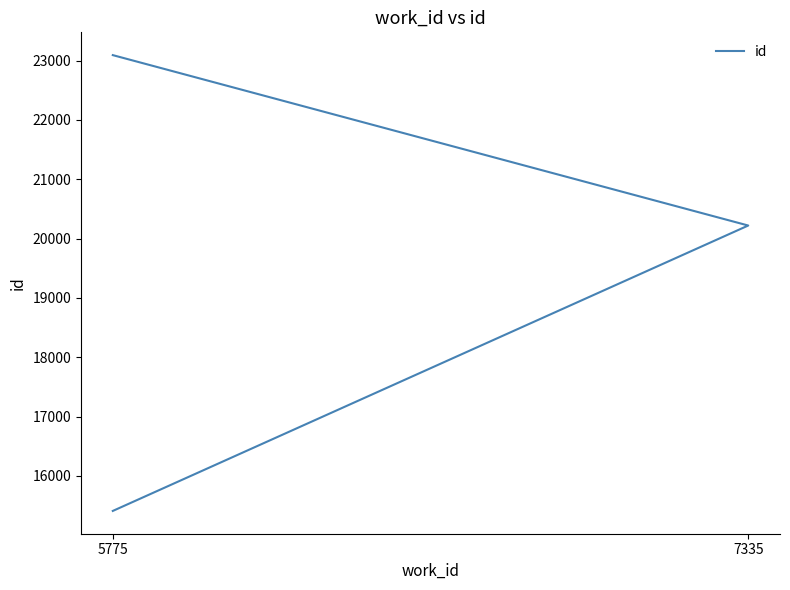

At which label is the value closest to 19250?

7335